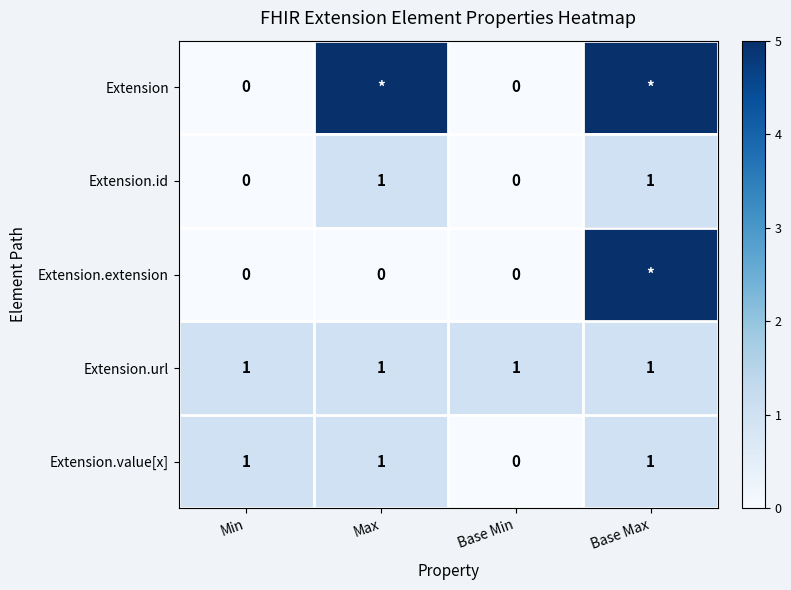

Count the Extension.id values in the range 0 to 1.

4